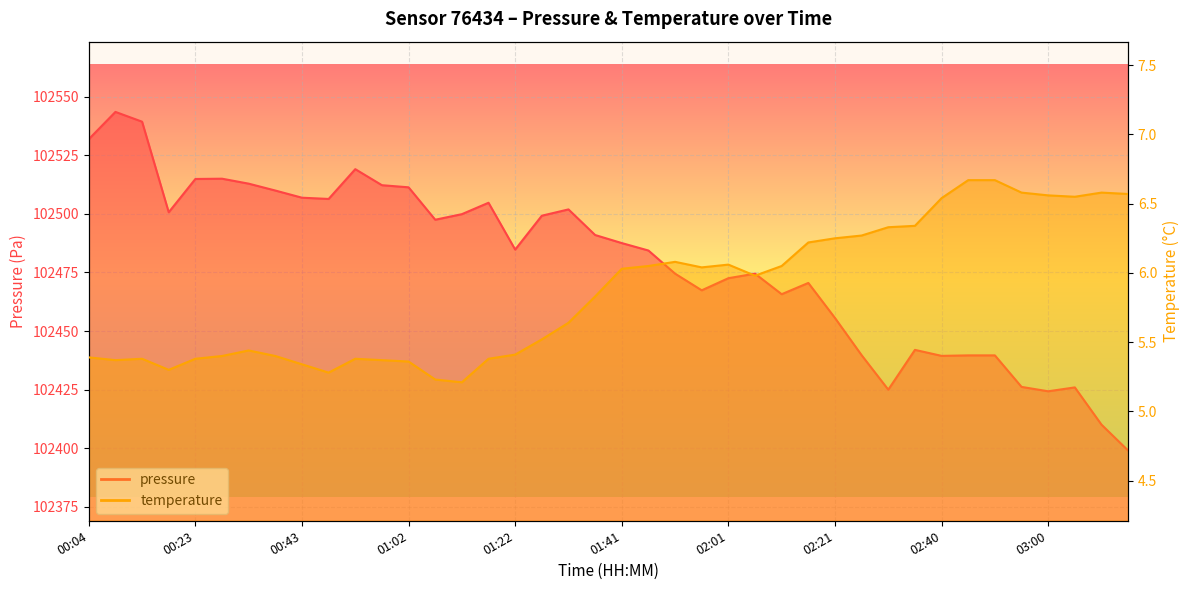

At which category does temperature reach its first local valley?

00:09